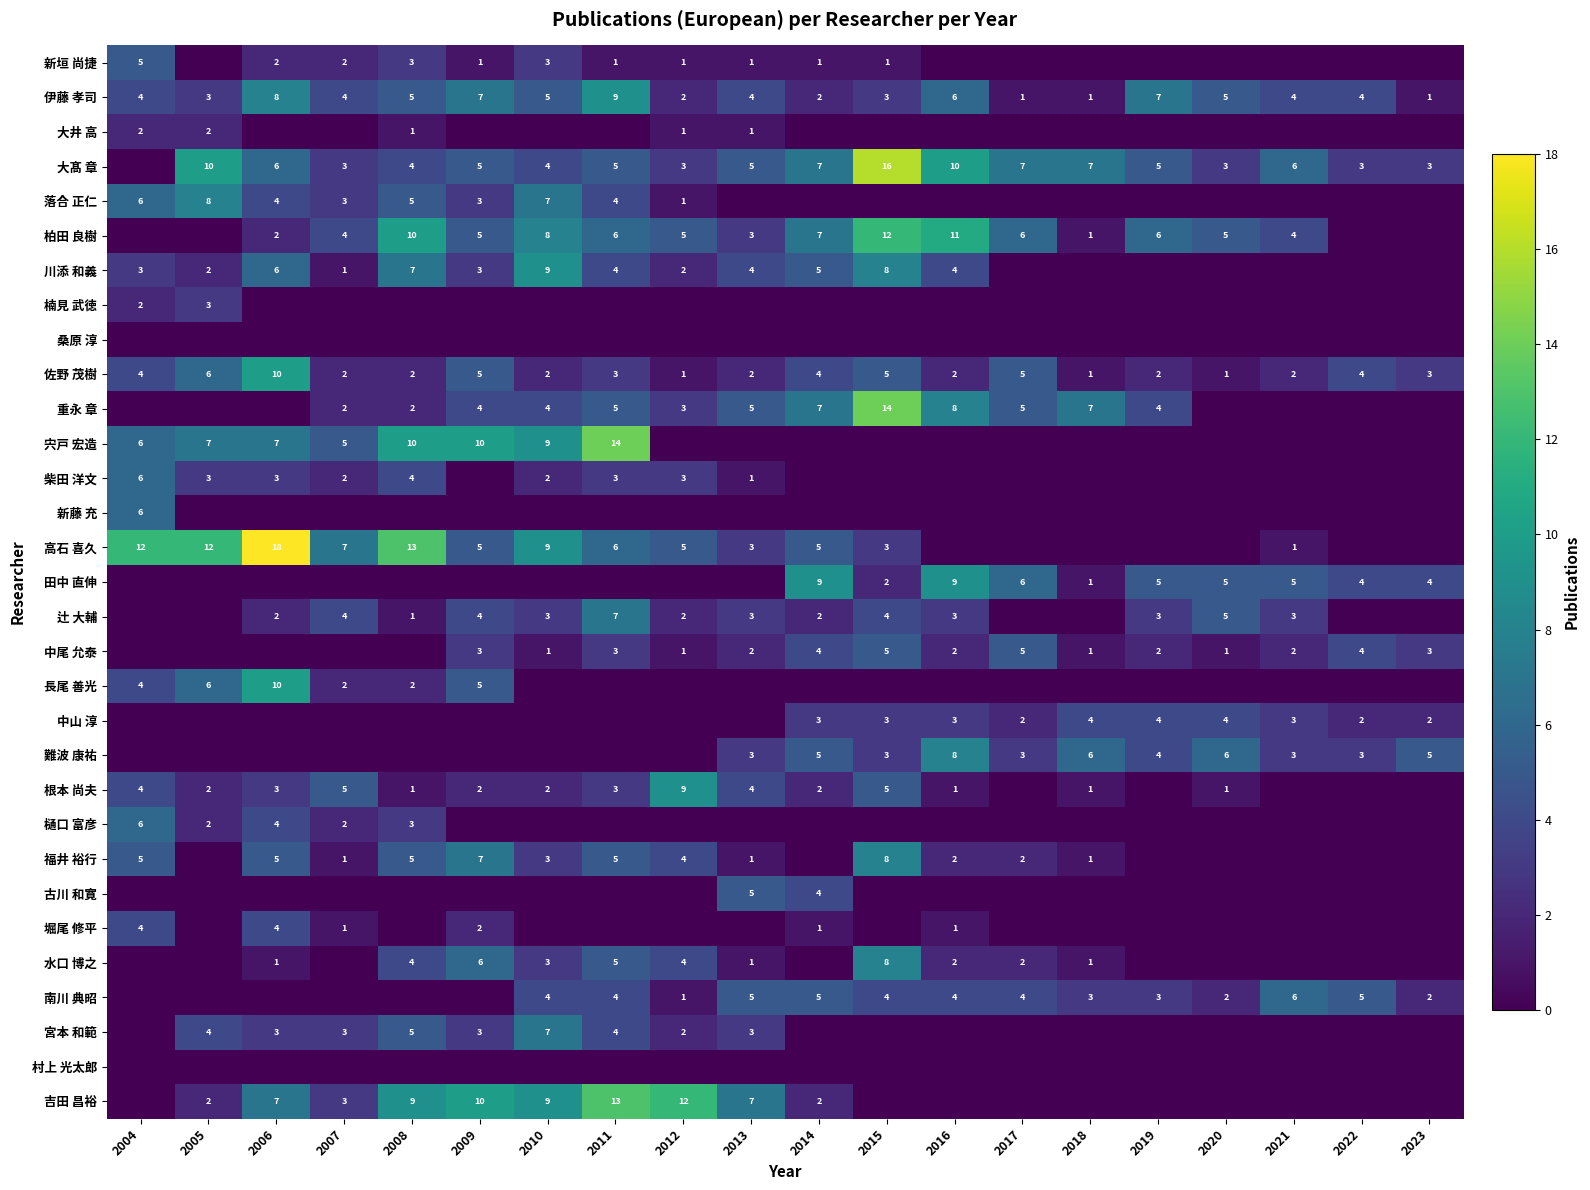

True or false: 吉田 昌裕 has a value of 5 at 2011.

False